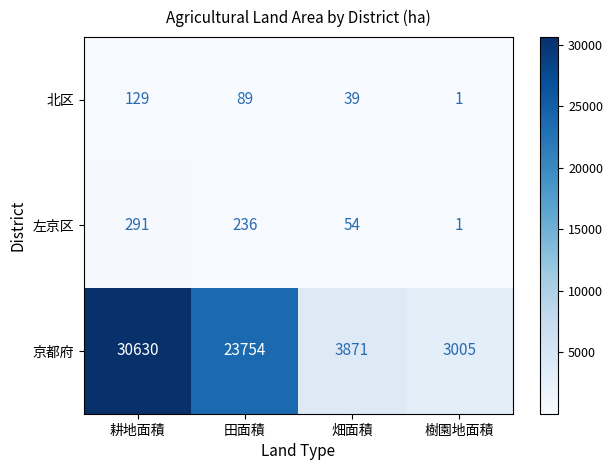

At which label is 左京区 closest to 146?

田面積